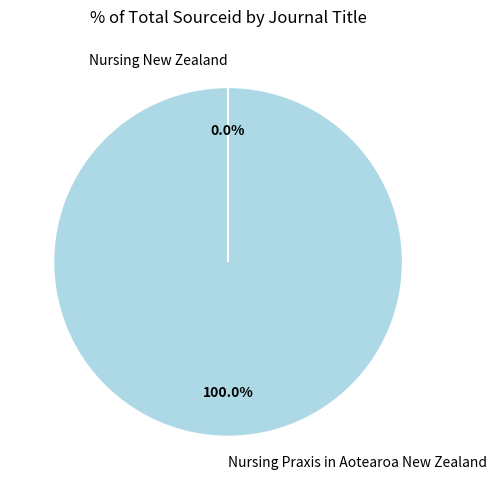

Does Nursing Praxis in Aotearoa New Zealand represent more than half of the total?

Yes